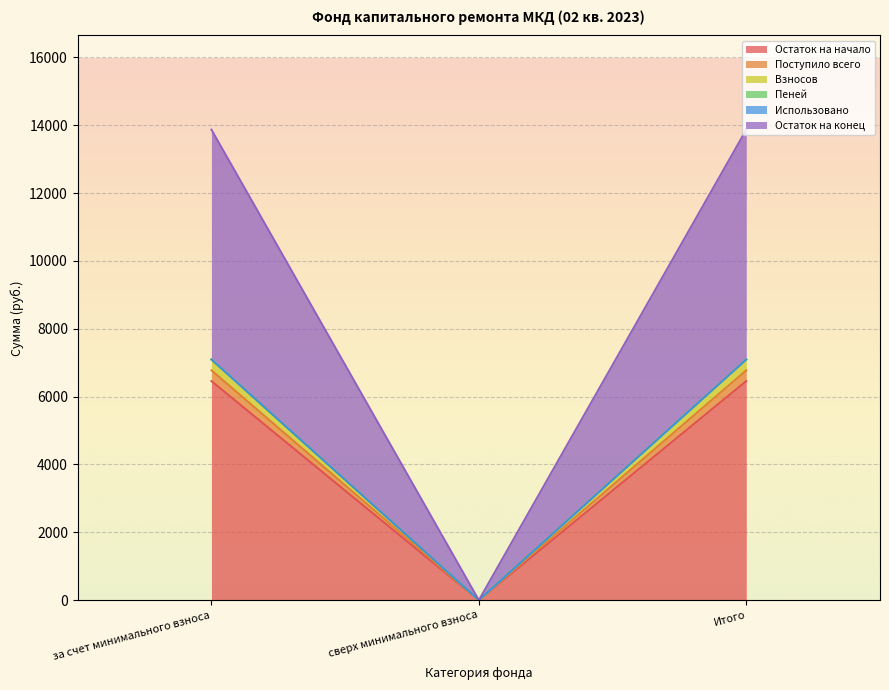

What is the label of the 3rd point from the right?

за счет минимального взноса